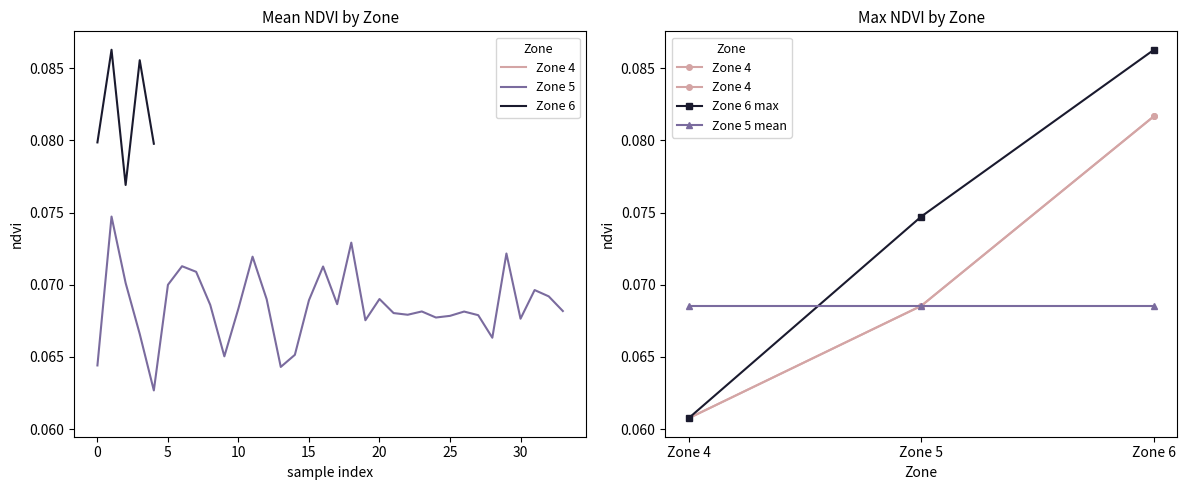

Which category has the lowest value in the Zone 6 max series?

Zone 4